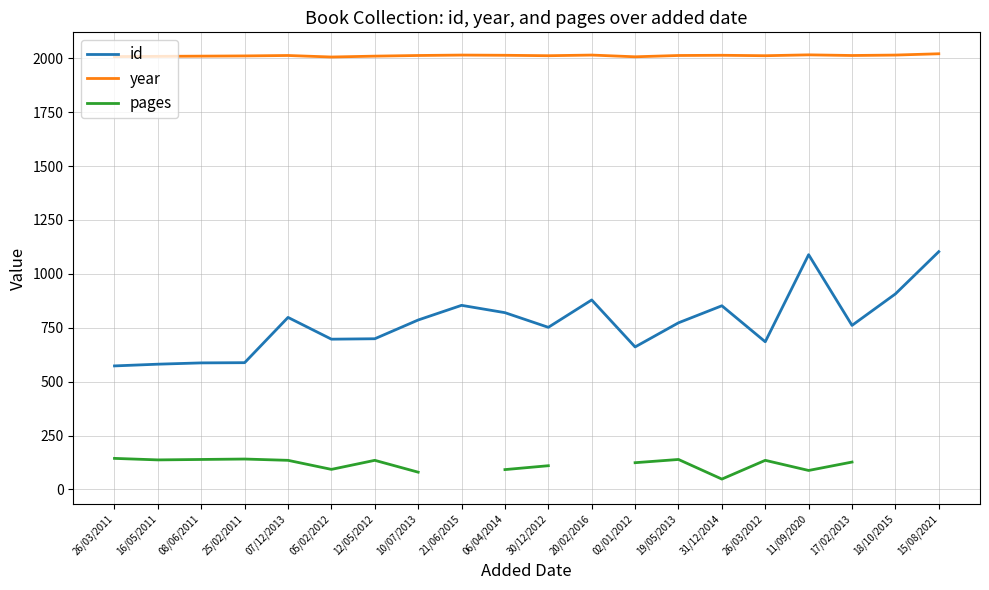

At which label is id closest to 838?

31/12/2014